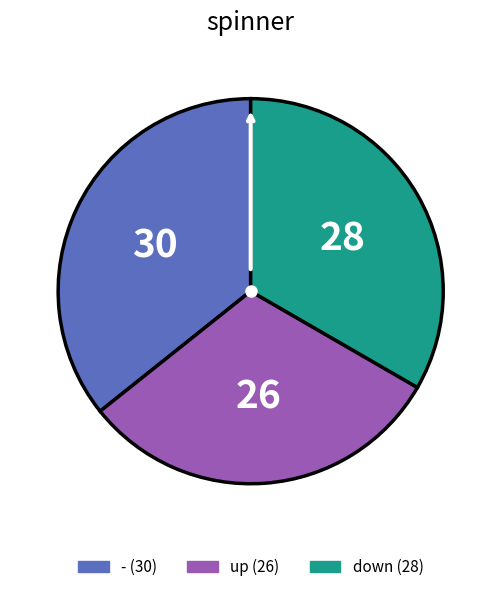

The down slice represents 25% of the pie. True or false?

False